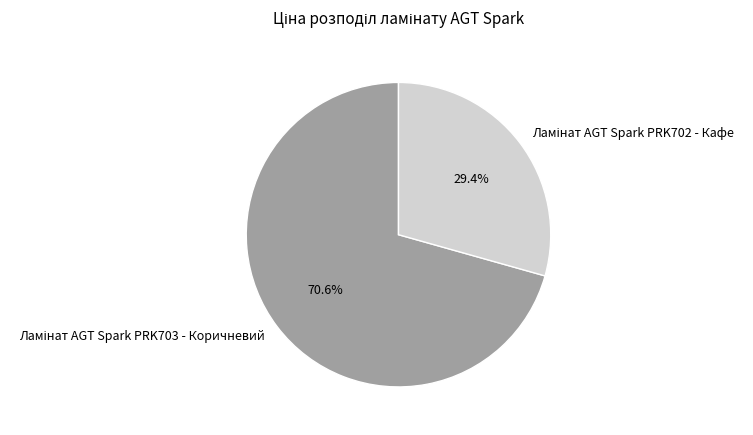

Does any single category account for the majority?

Yes